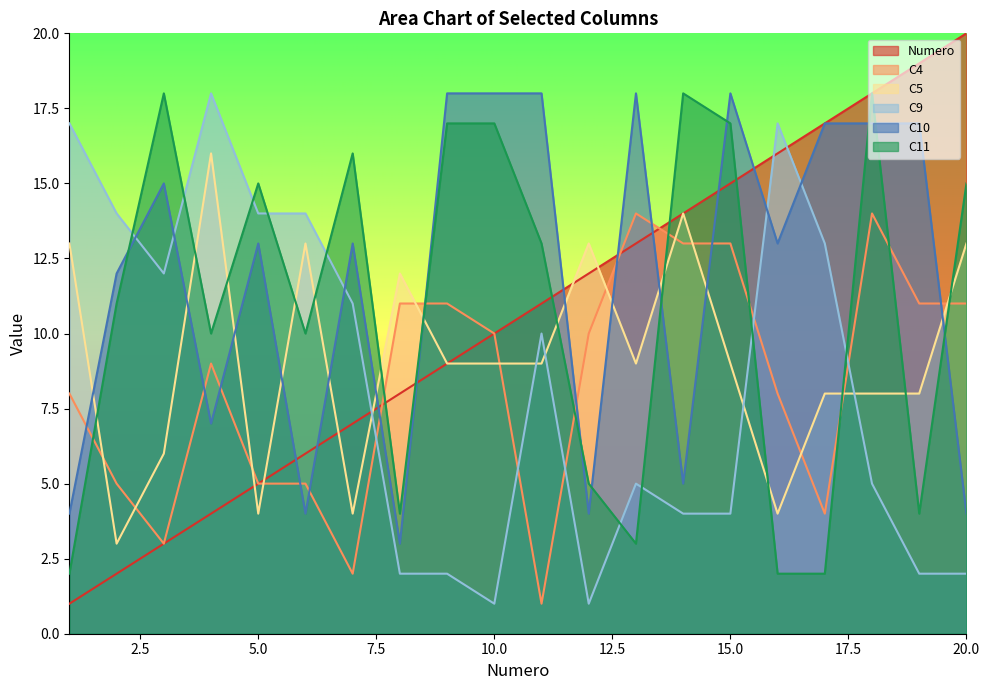

How many distinct data groups are displayed?

6